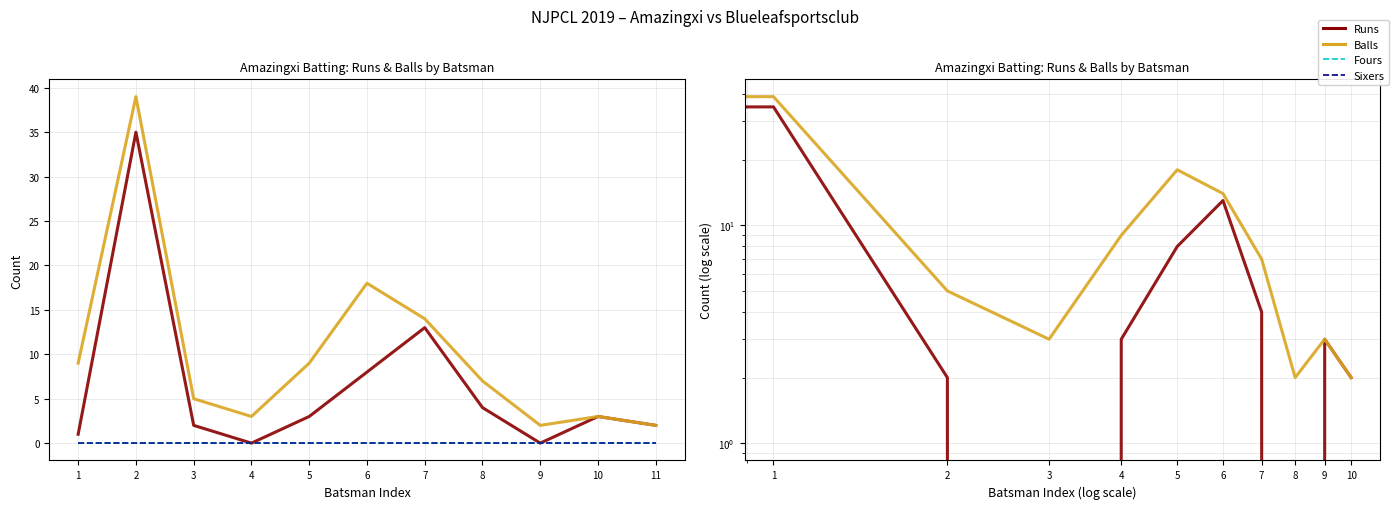

Is it true that Balls equals 7 at 7?

True